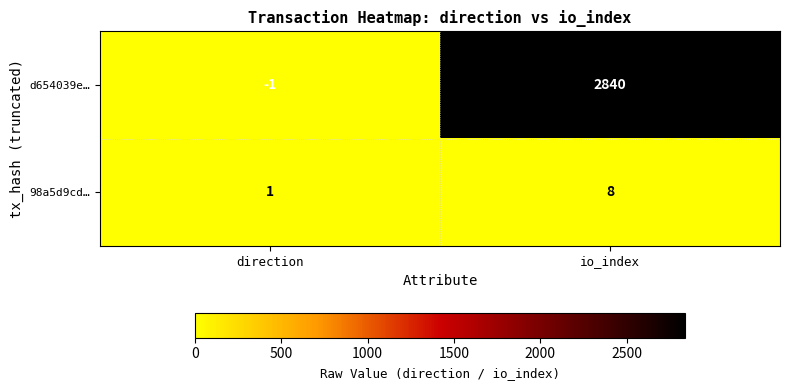

Reading left to right, list all the values displayed in this chart.

d654039e…: direction=-1	io_index=2840
98a5d9cd…: direction=1	io_index=8